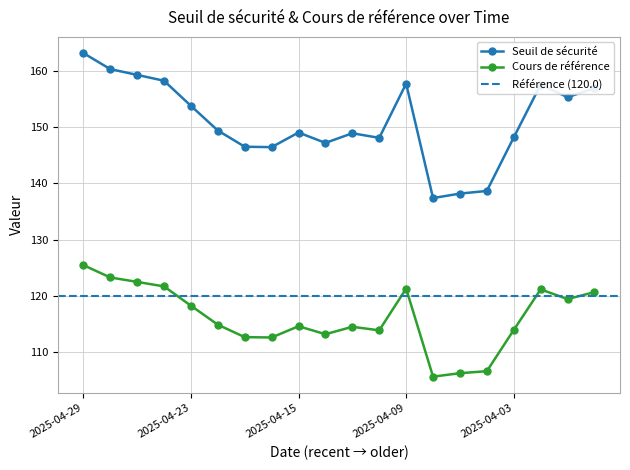

Which has a higher value, 2025-04-01 or 2025-04-22?

2025-04-01